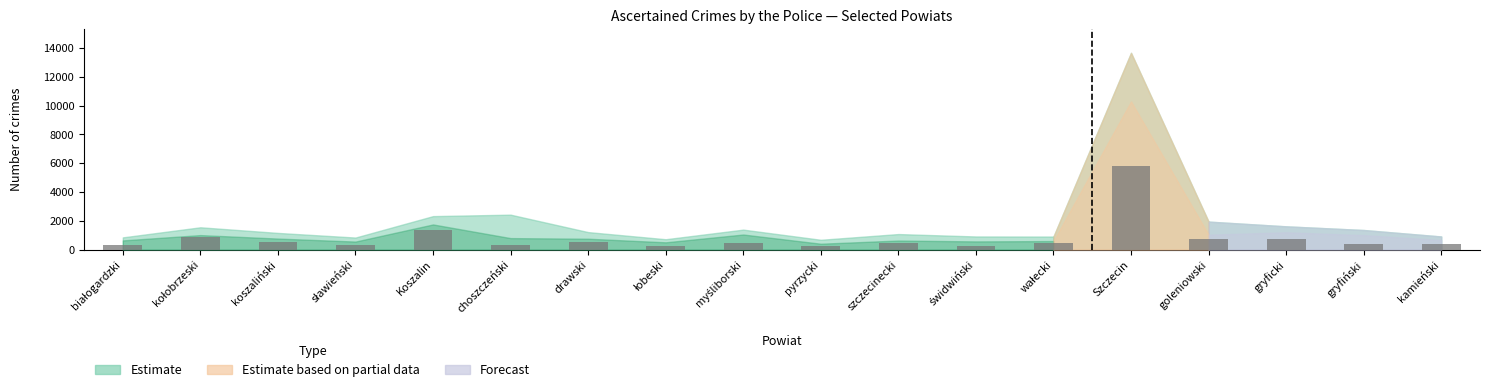

What is the maximum value shown in the chart?

5833